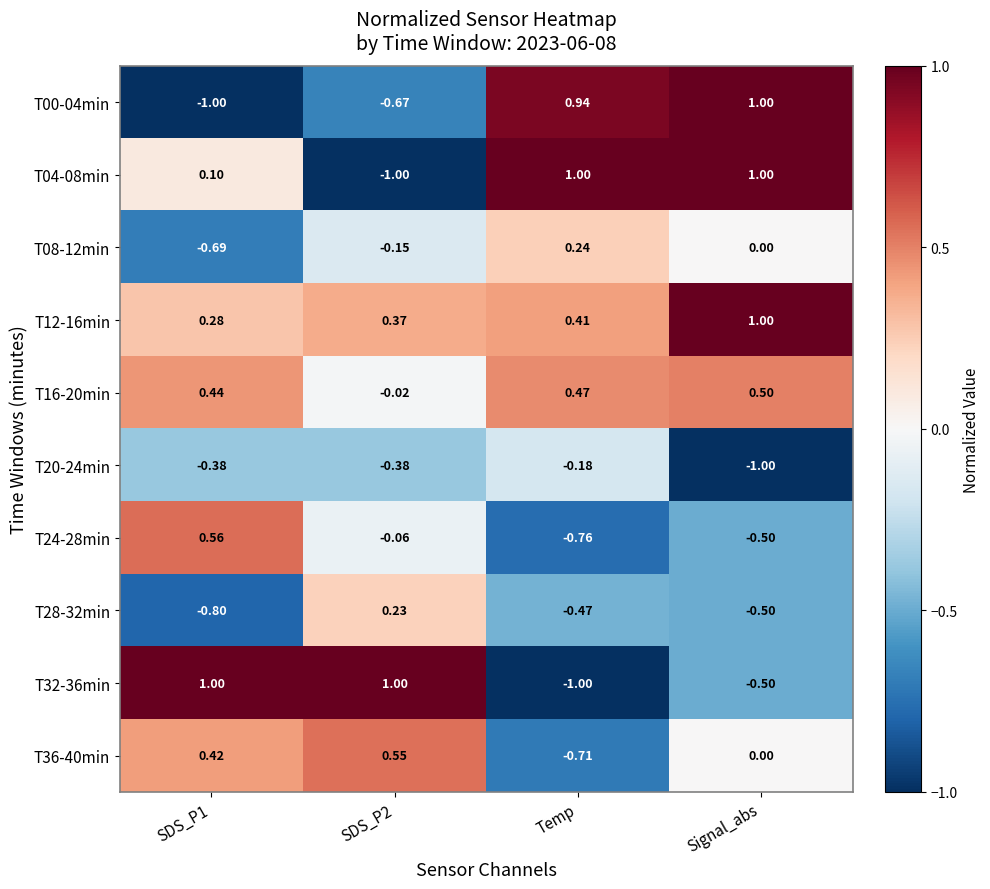

At which category is the sum across all series the highest?

Signal_abs